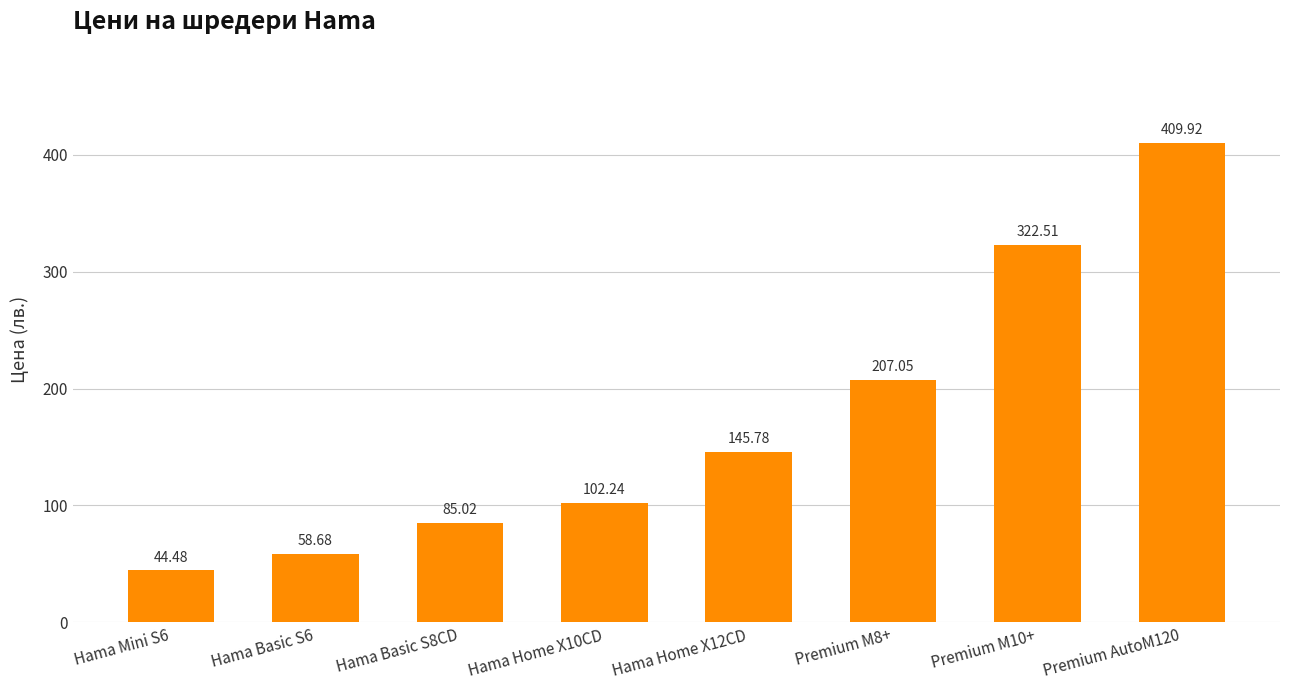

Rank the categories by value from lowest to highest.

Hama Mini S6, Hama Basic S6, Hama Basic S8CD, Hama Home X10CD, Hama Home X12CD, Premium M8+, Premium M10+, Premium AutoM120